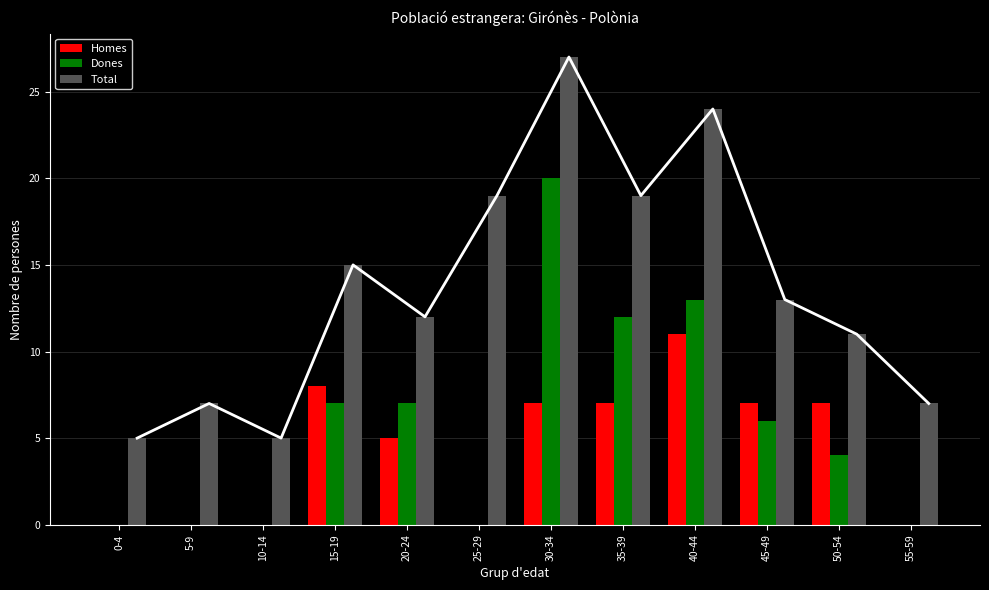

At how many categories does at least one series exceed 14?

5